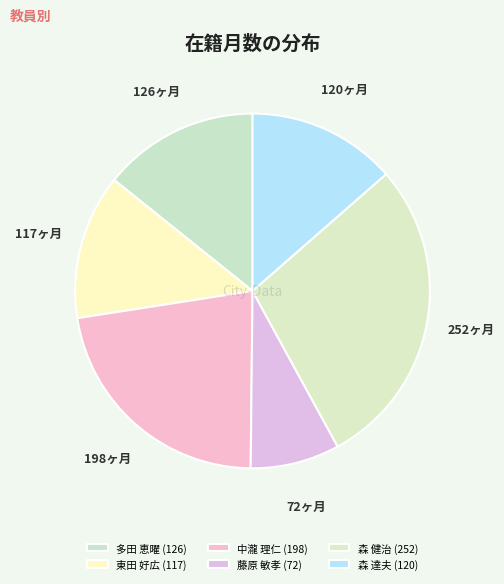

Count the number of slices in the pie.

6